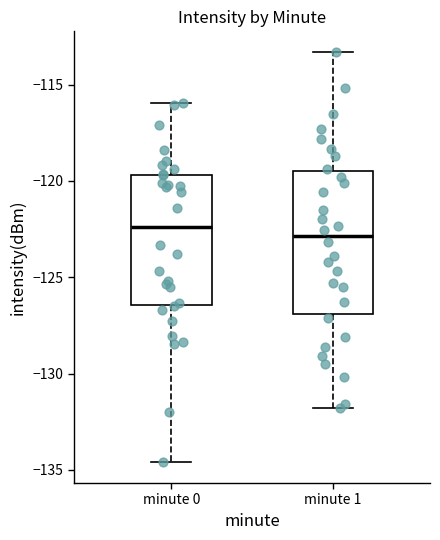

Where does the upper whisker of the box for minute 0 end on the y-axis? The values are not printed on the chart, so give them approximately, as read against the axis.

-116.0